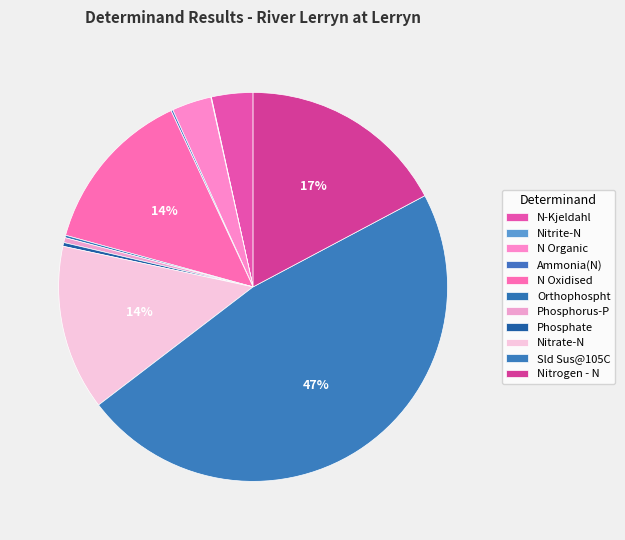

Which slice is the largest?

Sld Sus@105C